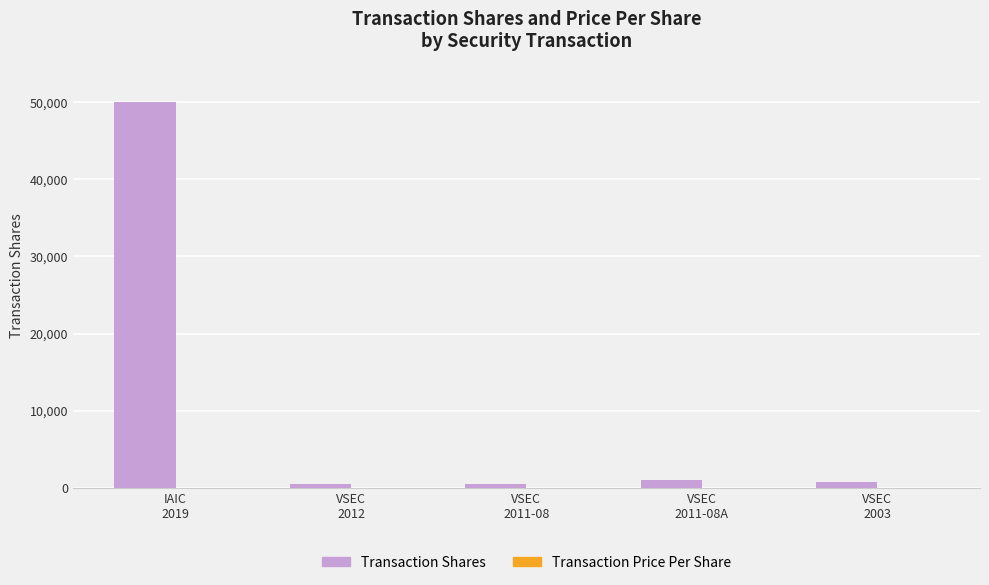

Count the number of data series in this chart.

2